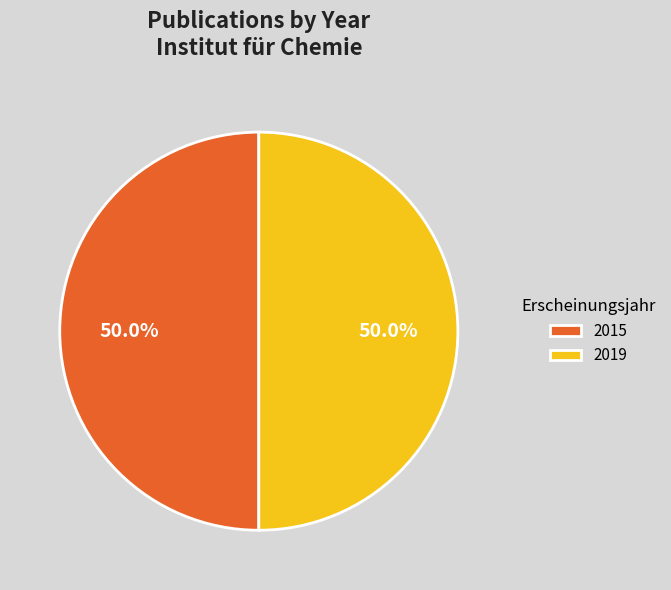

Combined, what portion of the pie is 2015 and 2019?

100.0%